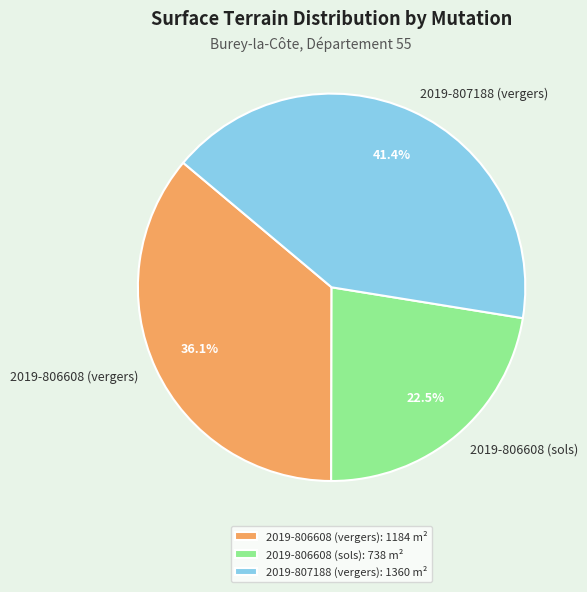

Is 2019-806608 (sols) the majority of the pie?

No